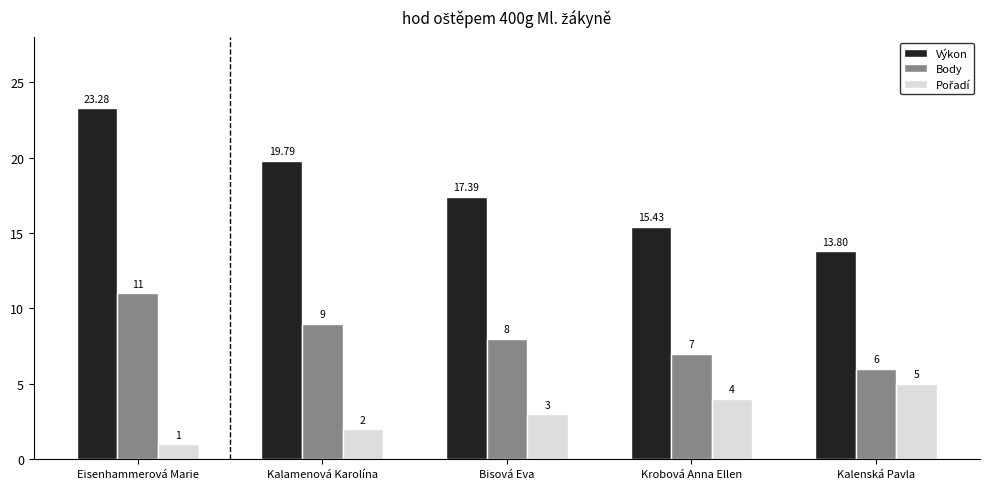

List the labels in order of Výkon value, smallest first.

Kalenská Pavla, Krobová Anna Ellen, Bisová Eva, Kalamenová Karolína, Eisenhammerová Marie